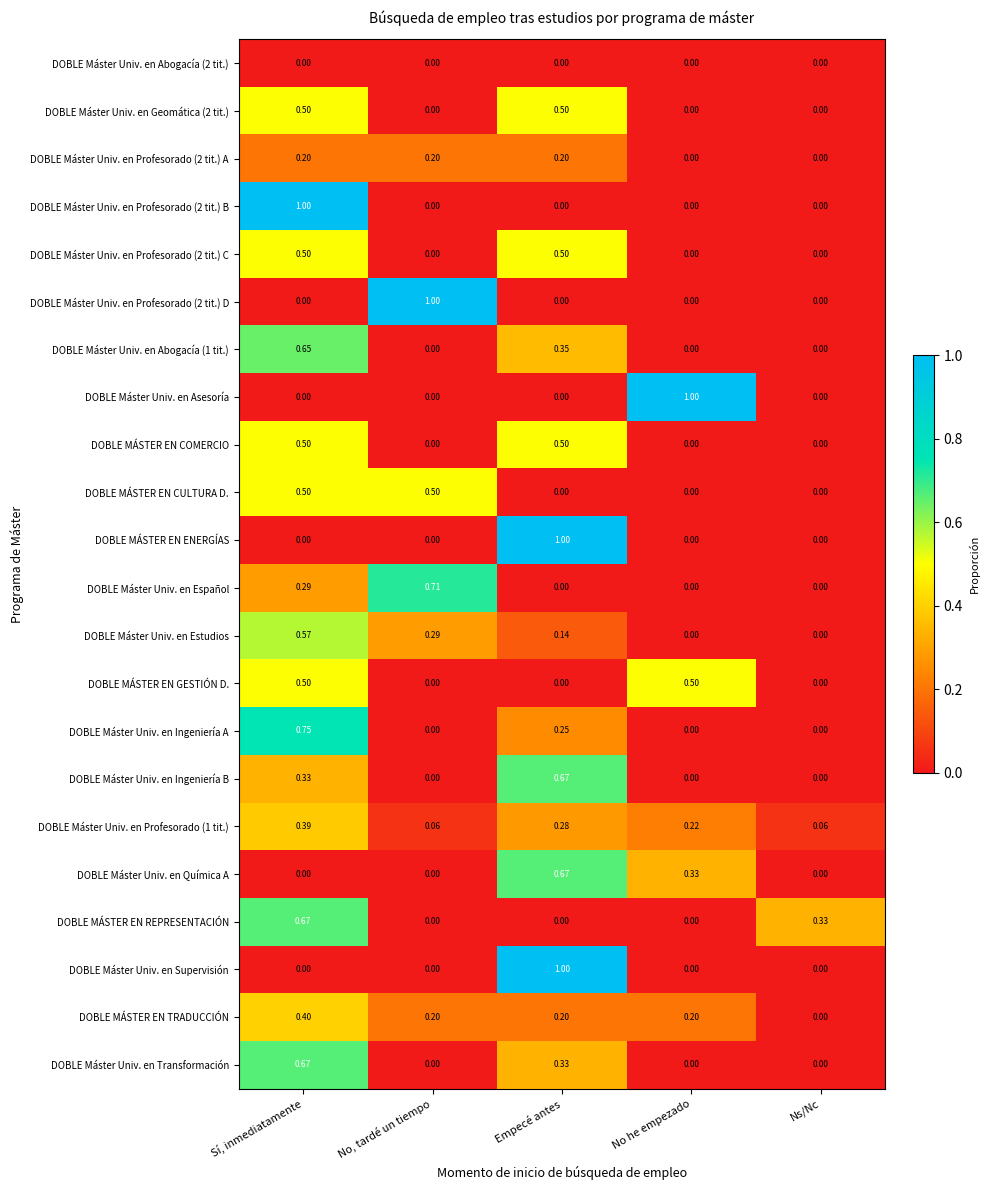

How many data points does each series have?

5